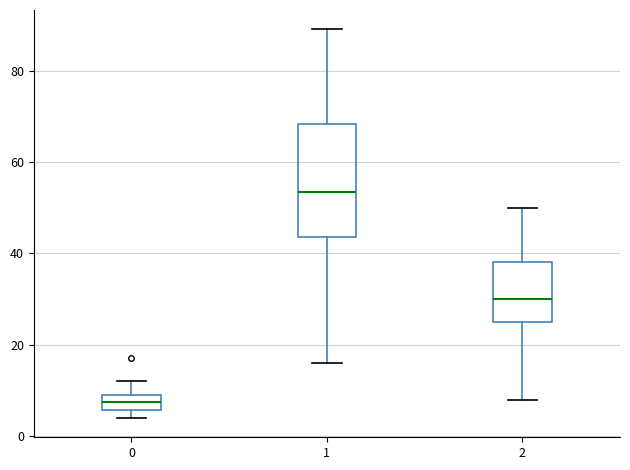

Where does the lower whisker of the box at x = 1 end on the y-axis? The values are not printed on the chart, so give them approximately, as read against the axis.

16